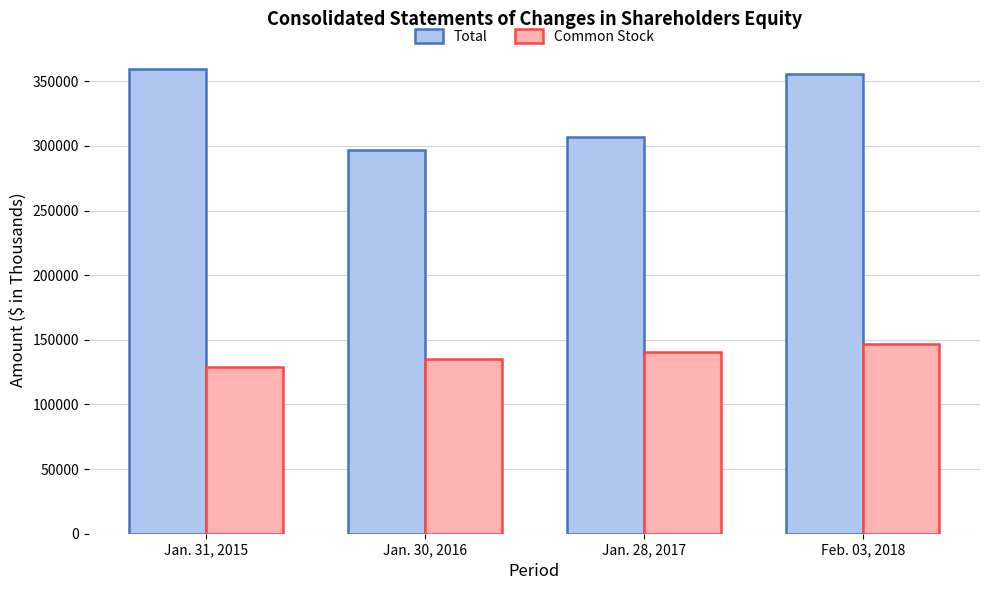

Is it true that Common Stock equals 55018 at Jan. 28, 2017?

False